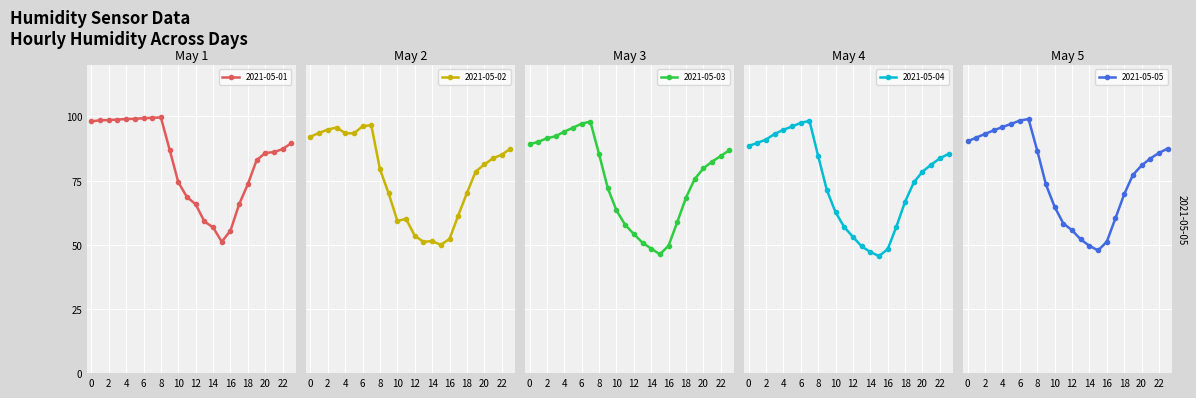

How many lines are shown in the chart?

5